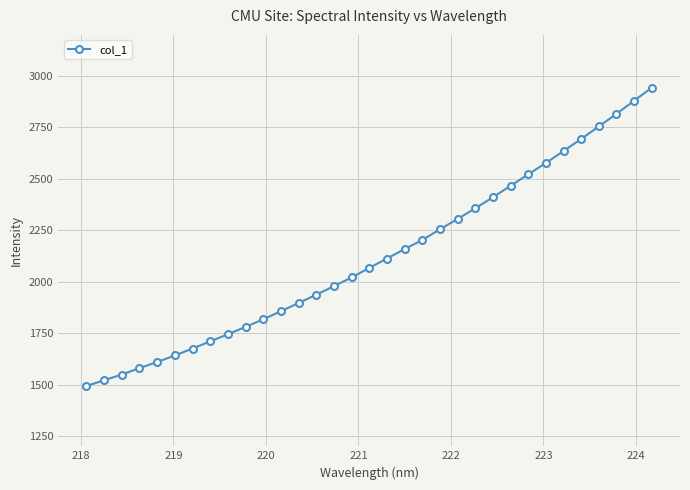

What is the minimum value shown in the chart?

1493.3